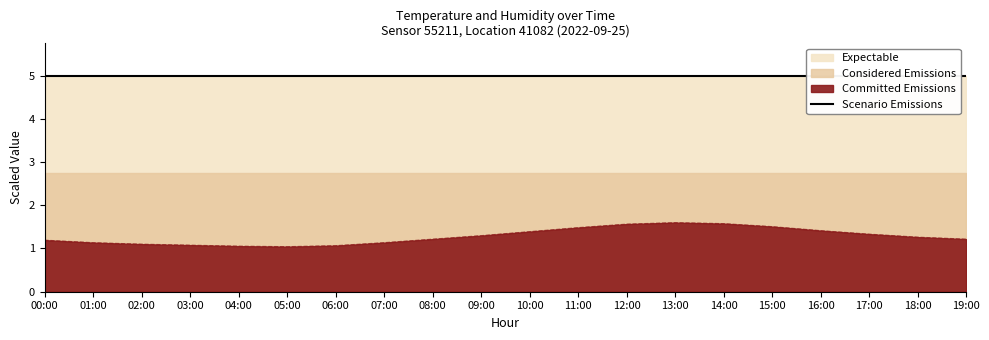

What is the change in value from 09:00 to 11:00?

+0.2